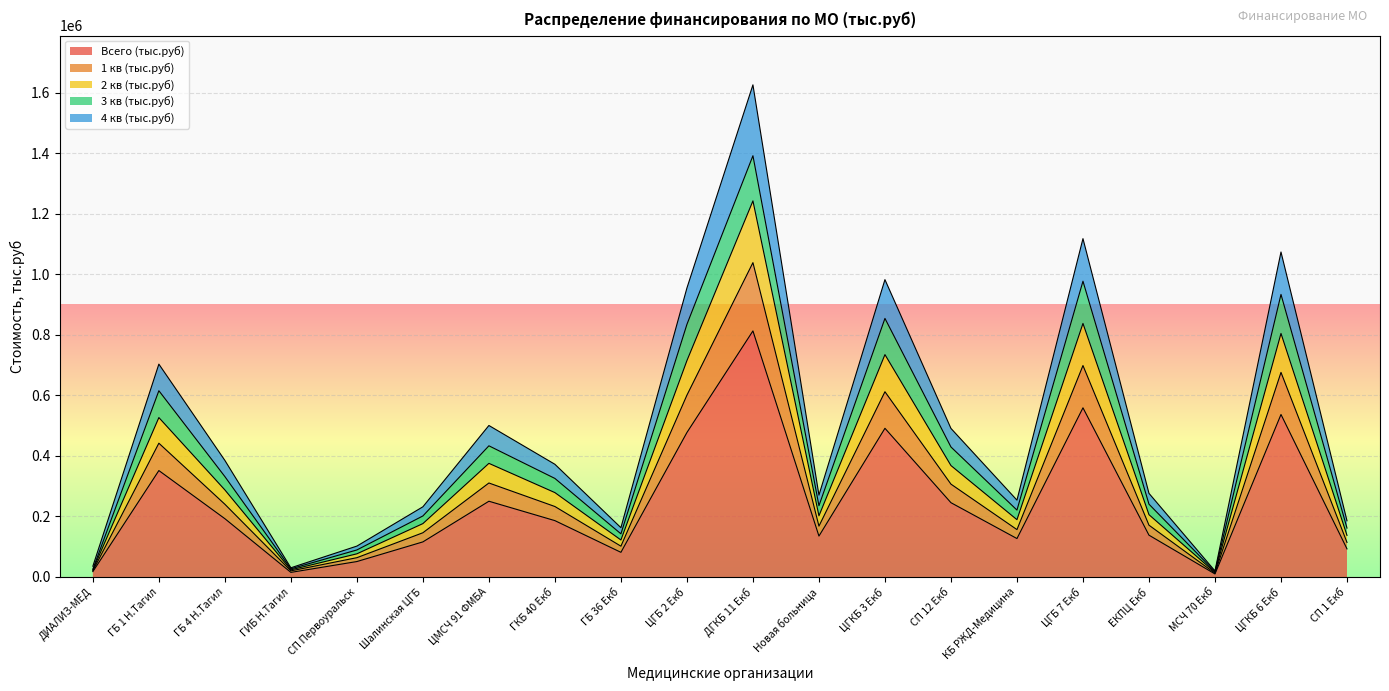

What is the maximum value for Всего (тыс.руб)?

812777.0